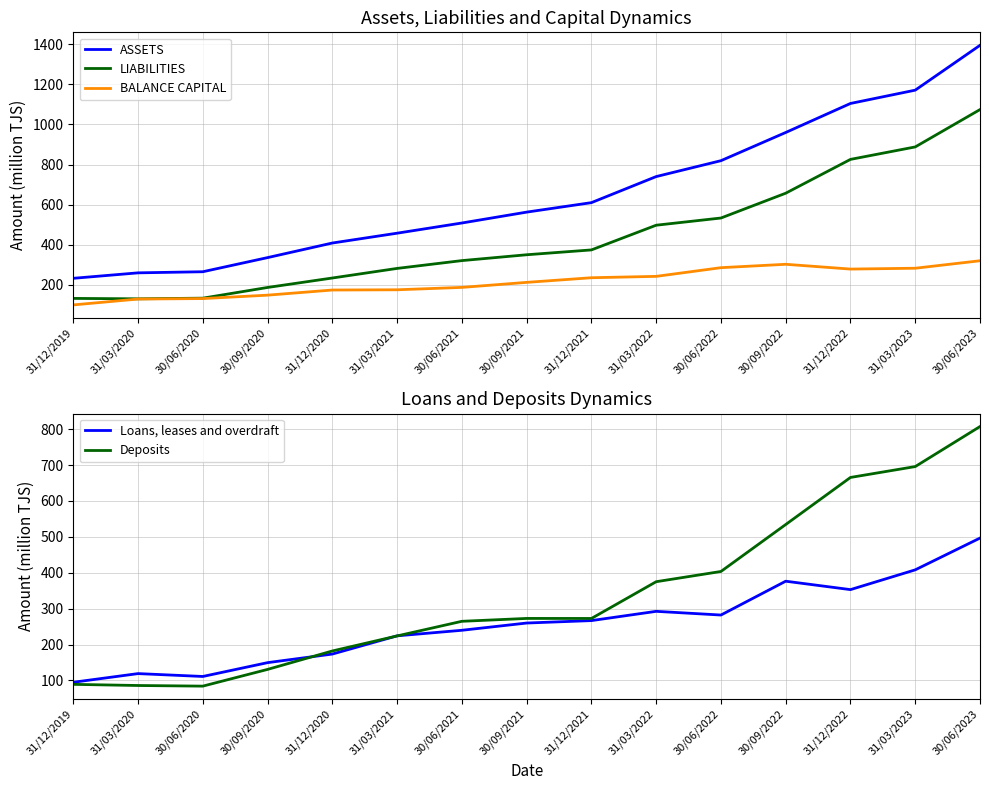

True or false: Loans, leases and overdraft has a value of 174.2 at 30/06/2020.

False